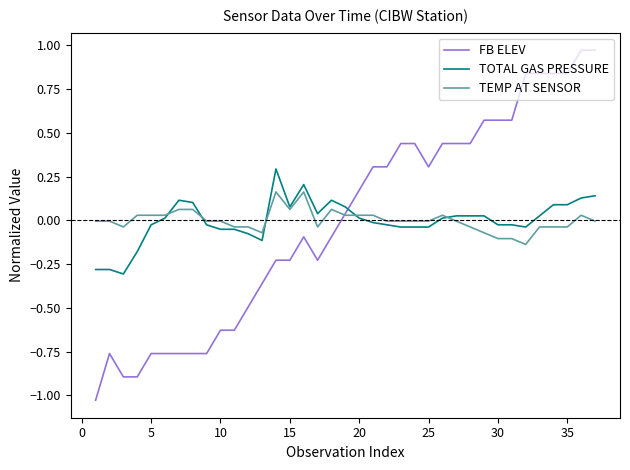

Which series has the largest range (max minus min)?

FB ELEV